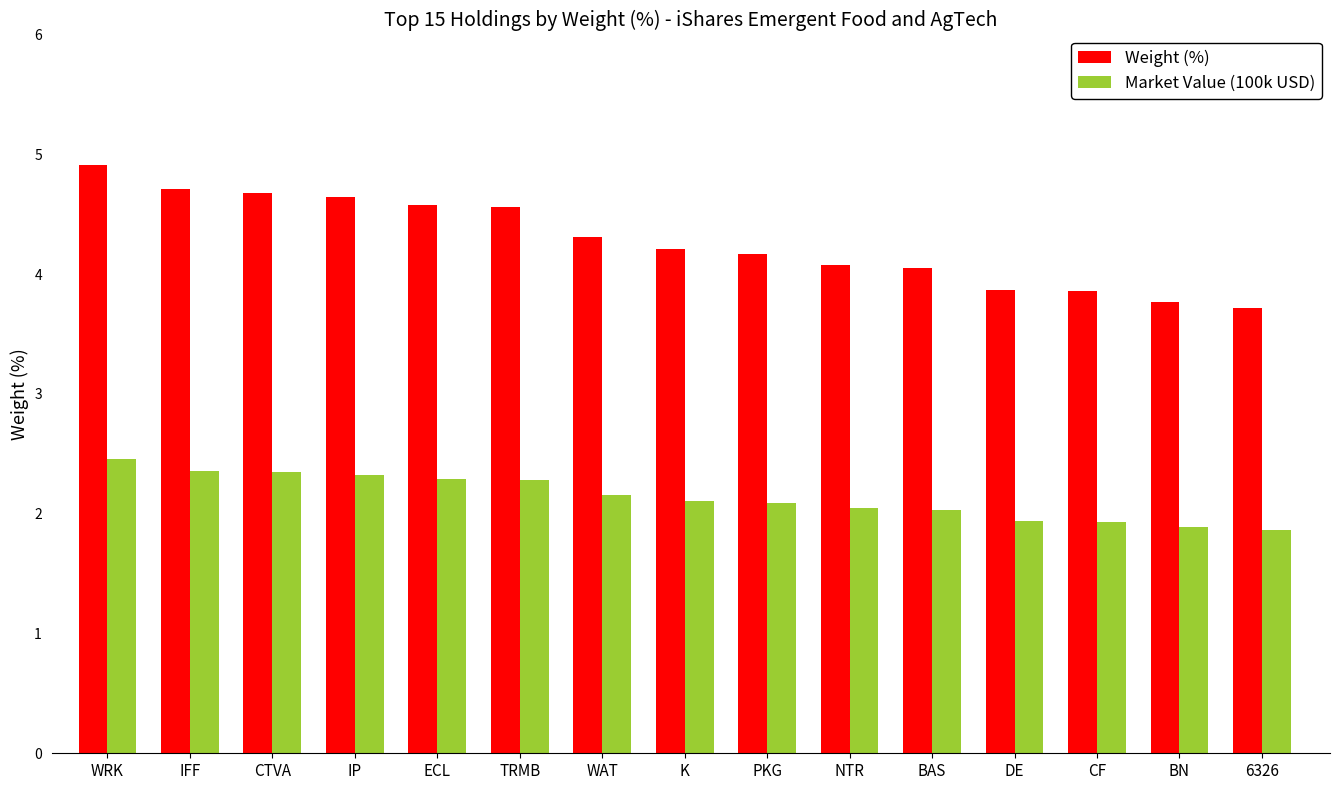

What is the difference between the second highest and second lowest values in the Market Value (100k USD) series?

0.5